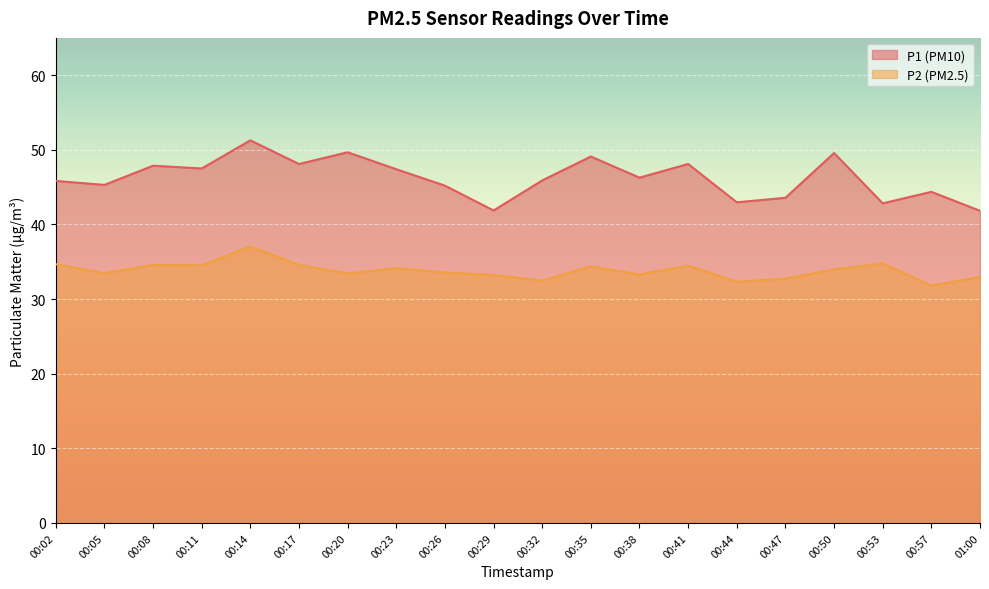

Reading left to right, list all the values displayed in this chart.

P1: 45.8	45.3	47.9	47.5	51.3	48.1	49.7	47.4	45.2	41.9	45.9	49.1	46.3	48.1	43.0	43.6	49.6	42.8	44.4	41.8
P2: 34.7	33.5	34.6	34.5	37.1	34.6	33.4	34.1	33.6	33.2	32.5	34.4	33.3	34.5	32.3	32.7	34.0	34.8	31.8	33.0